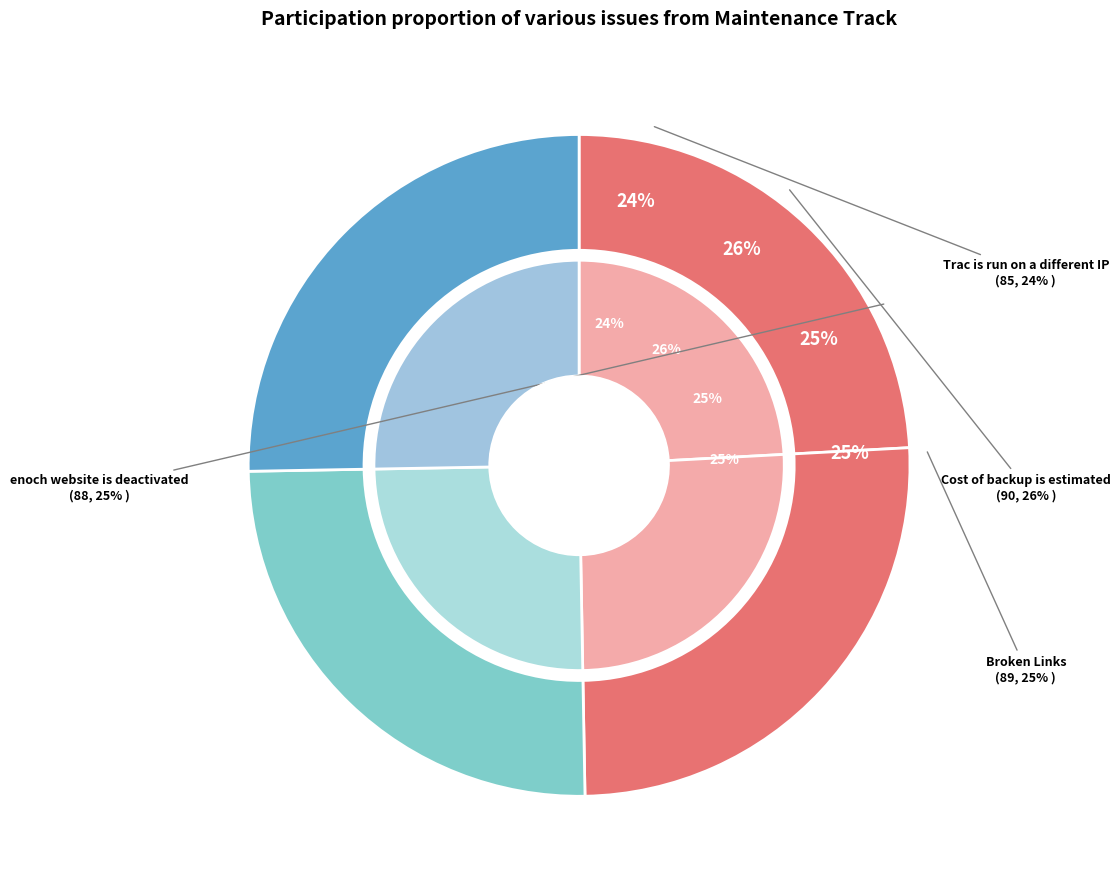

What is the change in value from Cost of backup is estimated to enoch website is deactivated?

-2